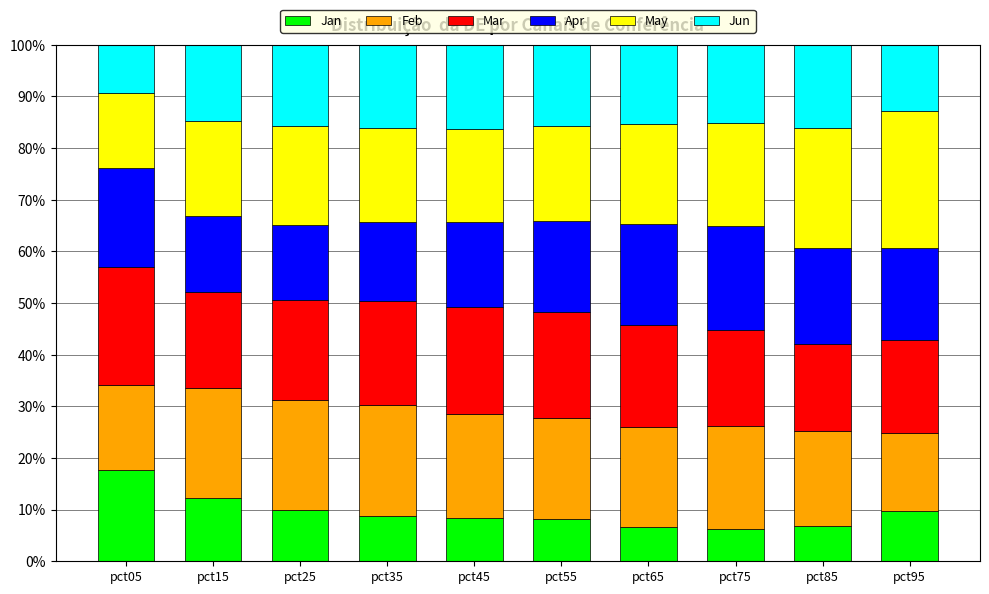

What are all the series names shown in the legend?

Jan, Feb, Mar, Apr, May, Jun